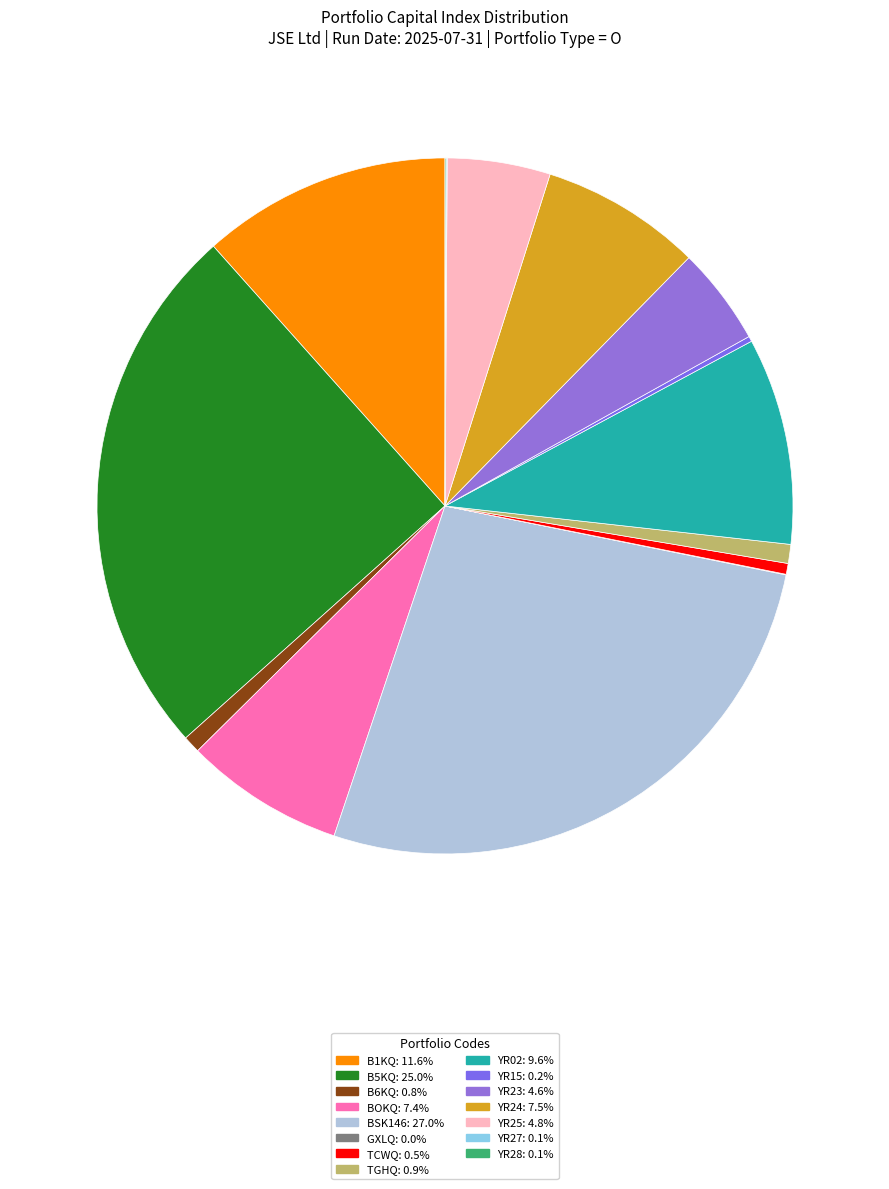

Is there a majority slice in this chart?

No